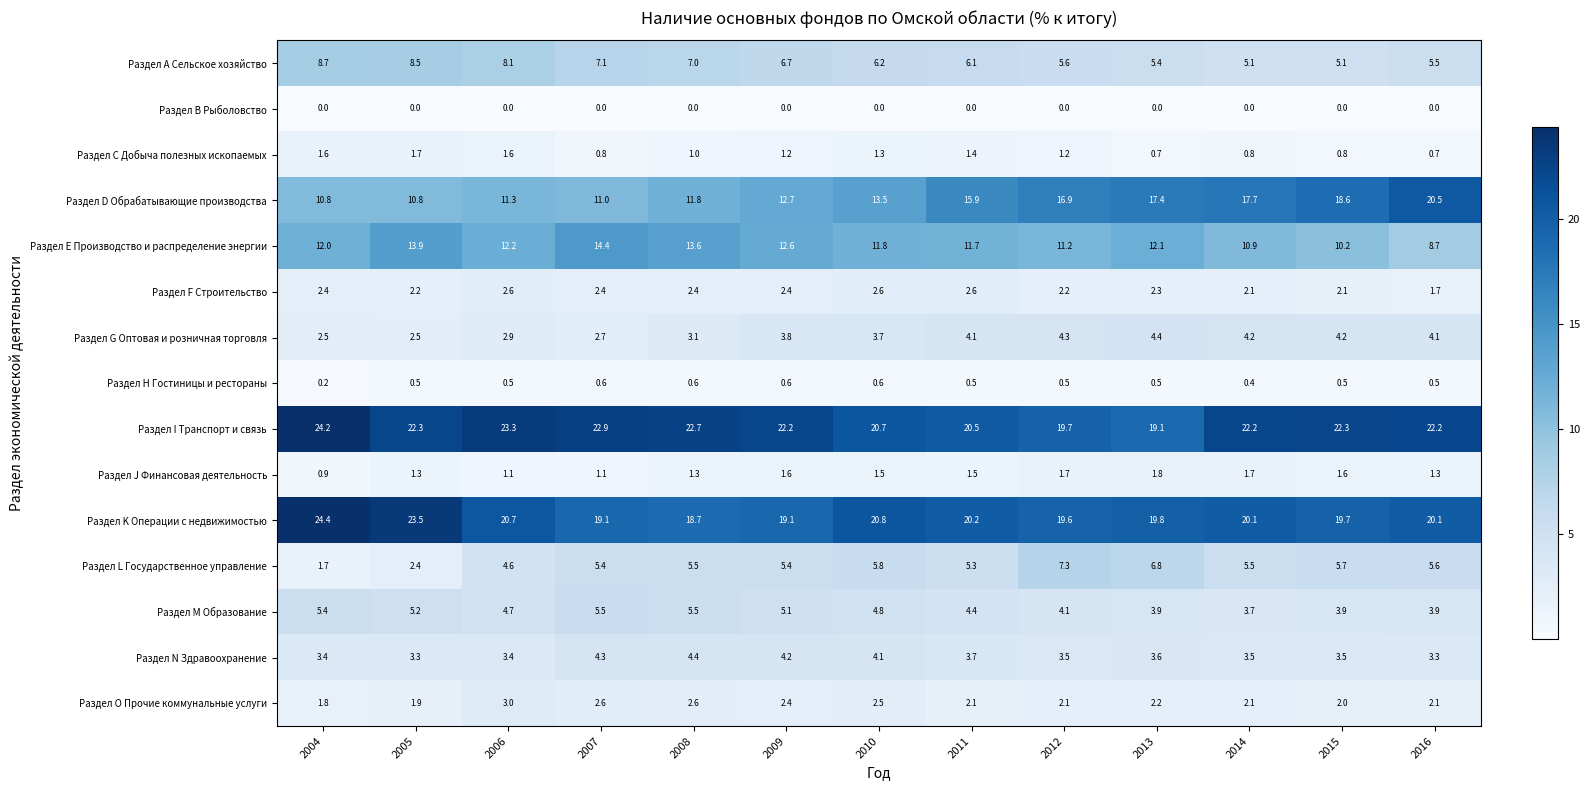

How many series are shown in this chart?

15